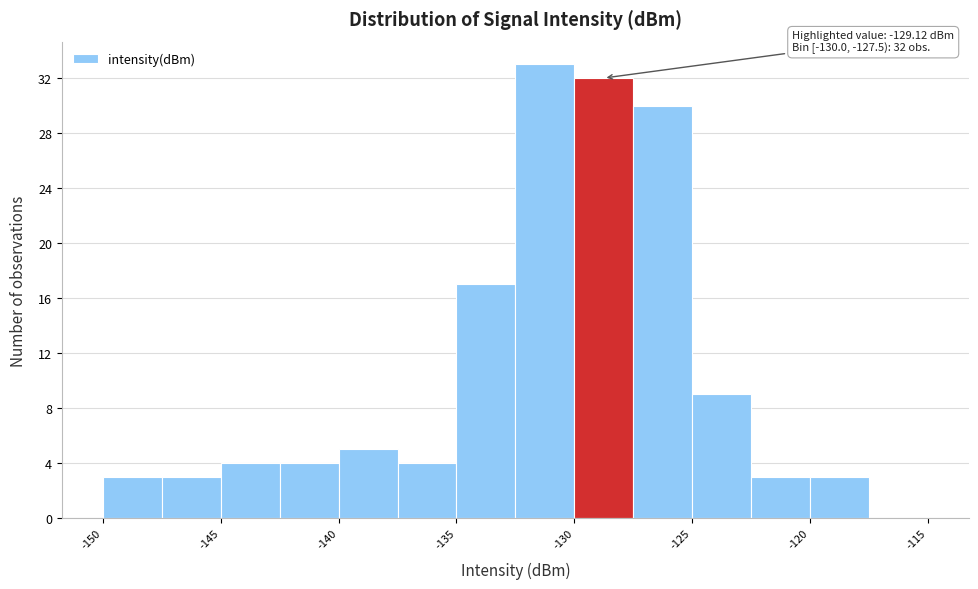

Over which range of the x-axis is the bar tallest?

-132.5 to -130.0